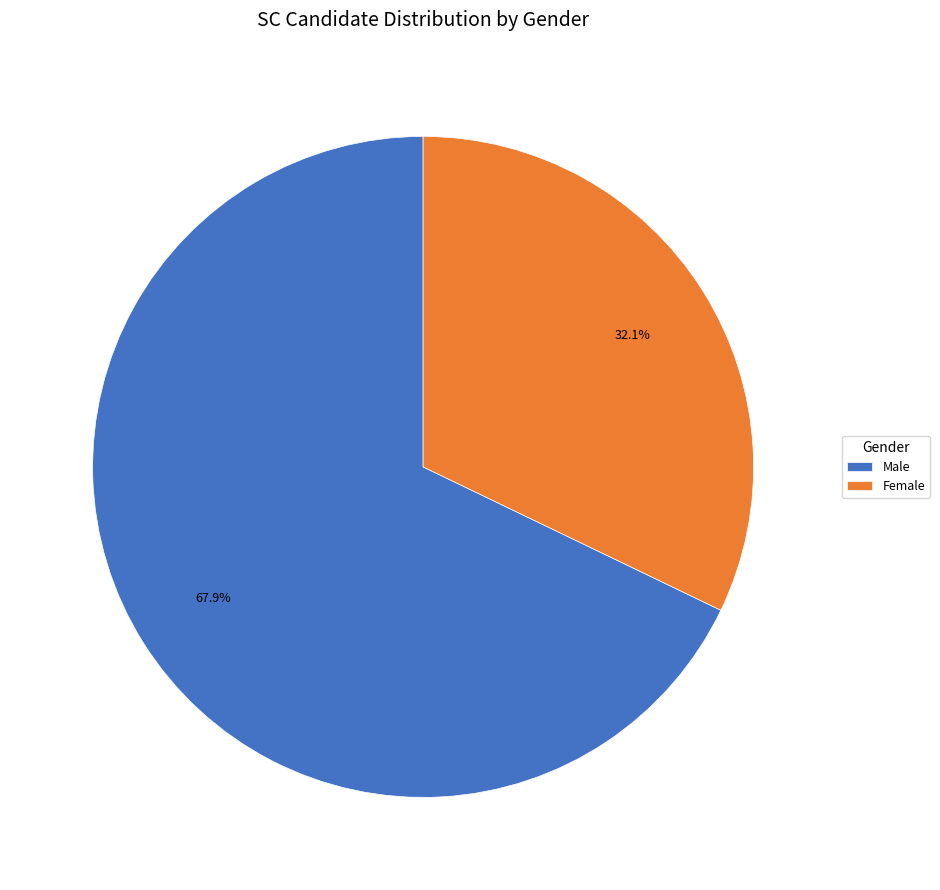

Is there a majority slice in this chart?

Yes